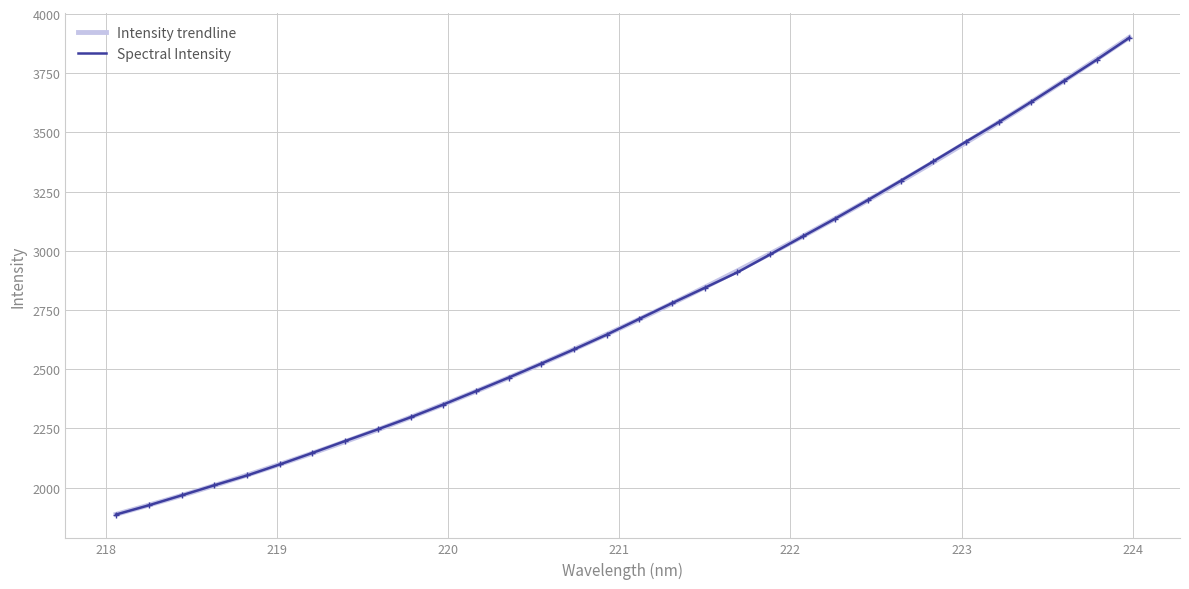

What is the sum of the values at 223.0264 and 221.4993?

6305.0